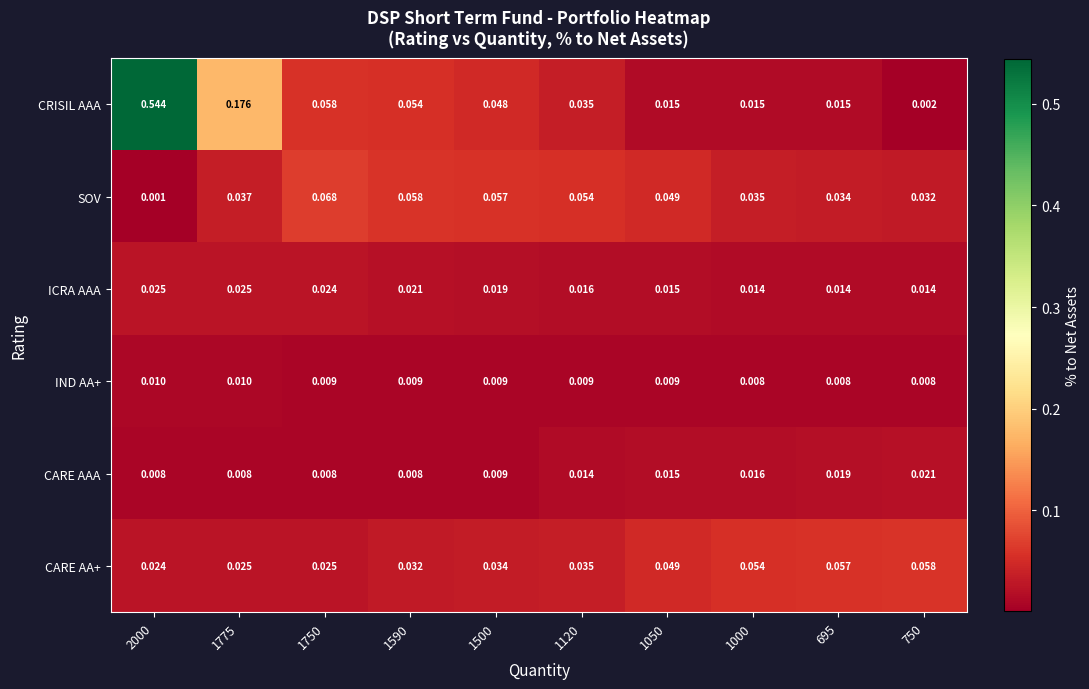

List the series in order of their peak value, highest first.

CRISIL AAA, SOV, CARE AA+, ICRA AAA, CARE AAA, IND AA+